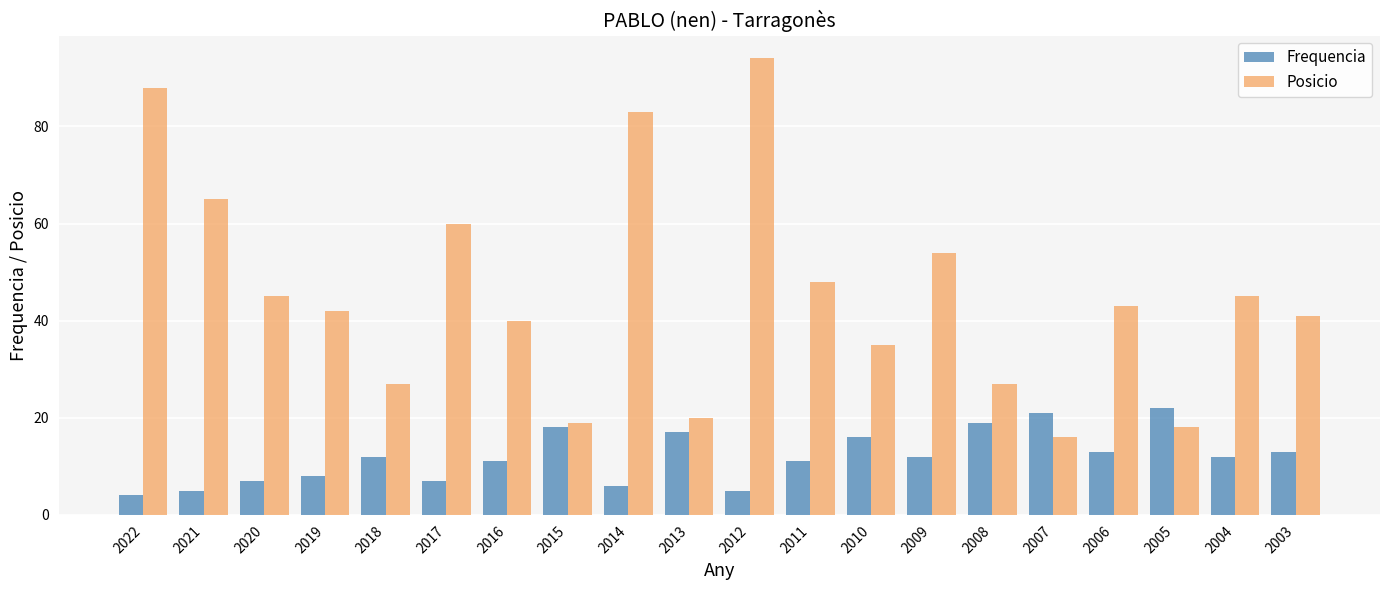

The value of Posicio at 2013 is 20. True or false?

True